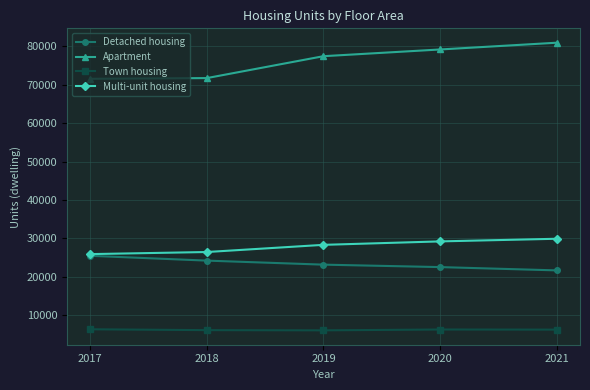

How many categories are shown in the chart?

5